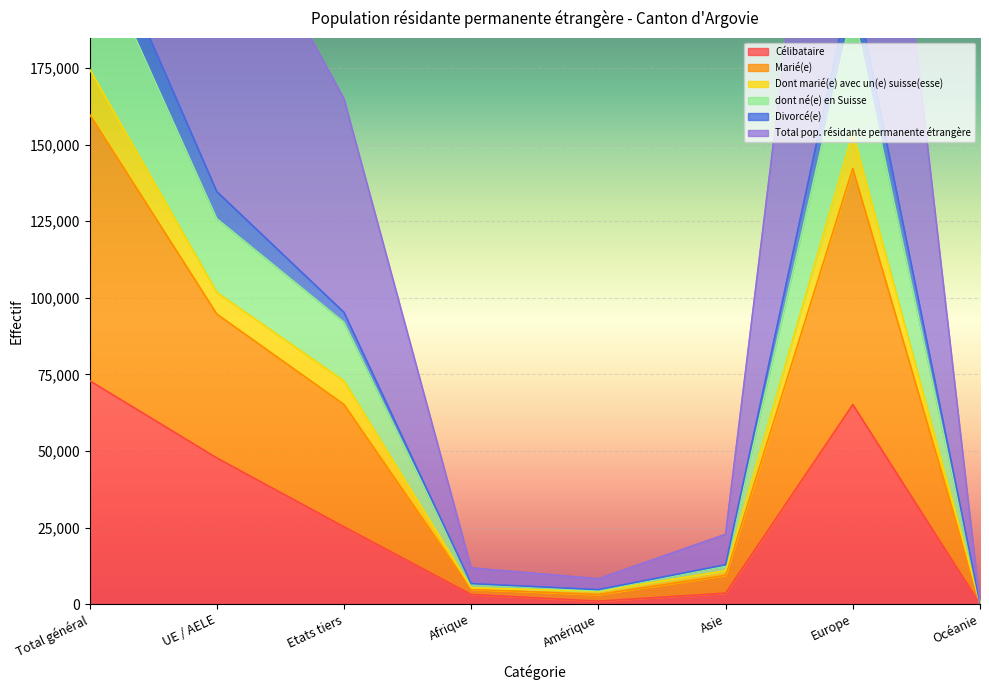

True or false: Célibataire and dont né(e) en Suisse intersect in this chart.

False